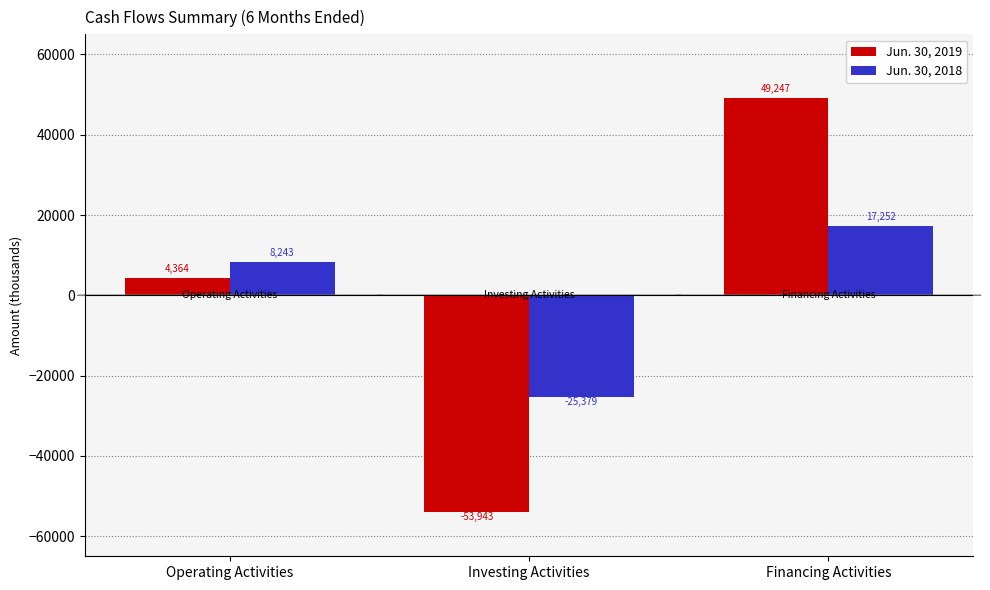

What position from the right is Operating Activities?

3